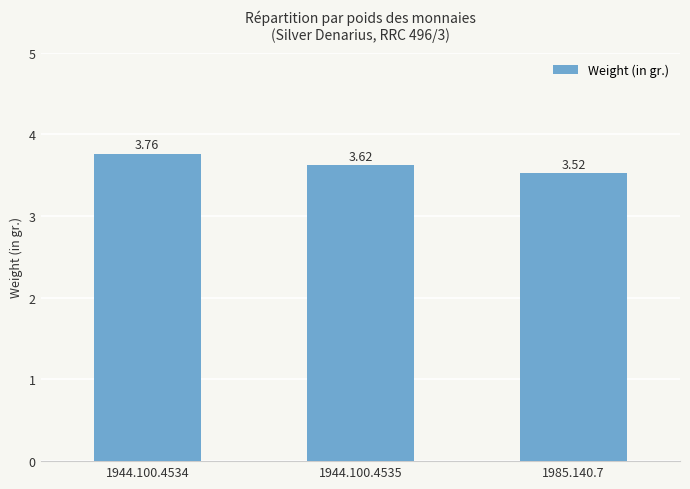

What is the sum of the values at 1944.100.4535 and 1944.100.4534?

7.4